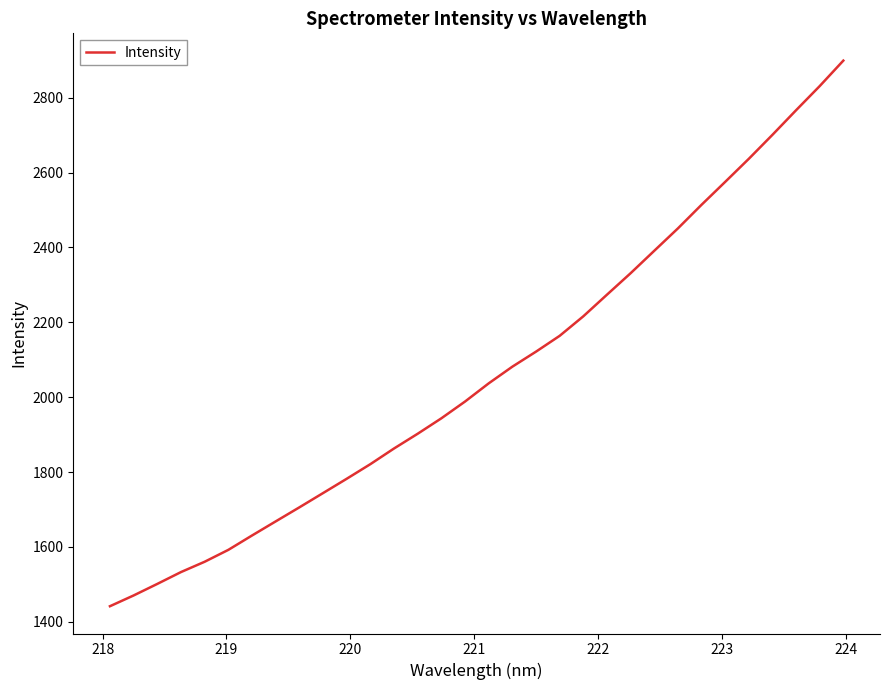

What is the difference between the maximum and minimum values?

1457.6